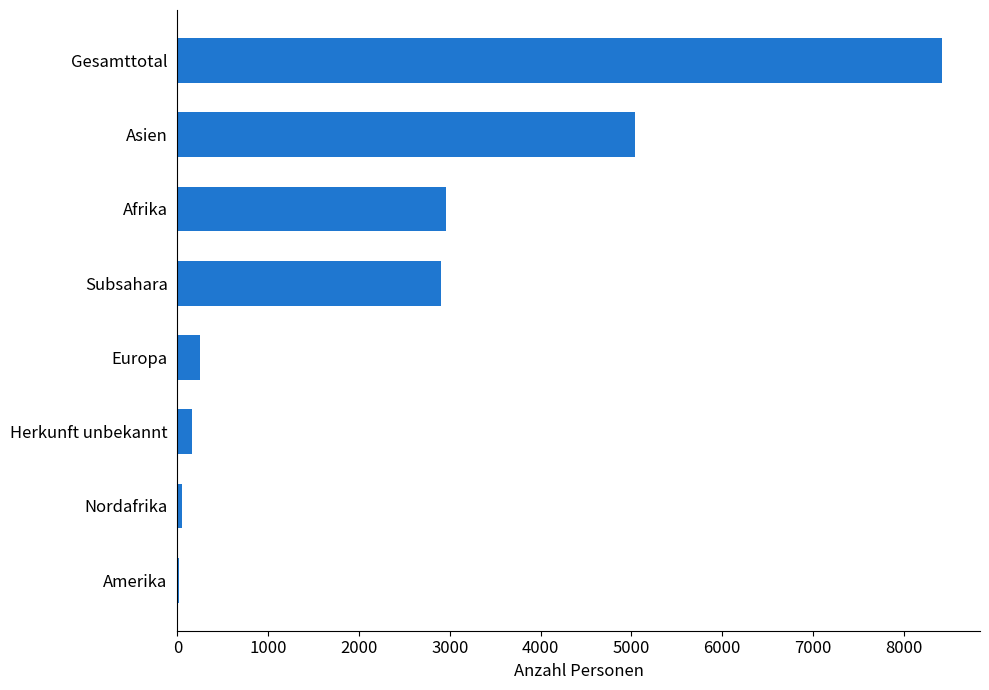

What is the sum of the values at Afrika and Europa?

3200